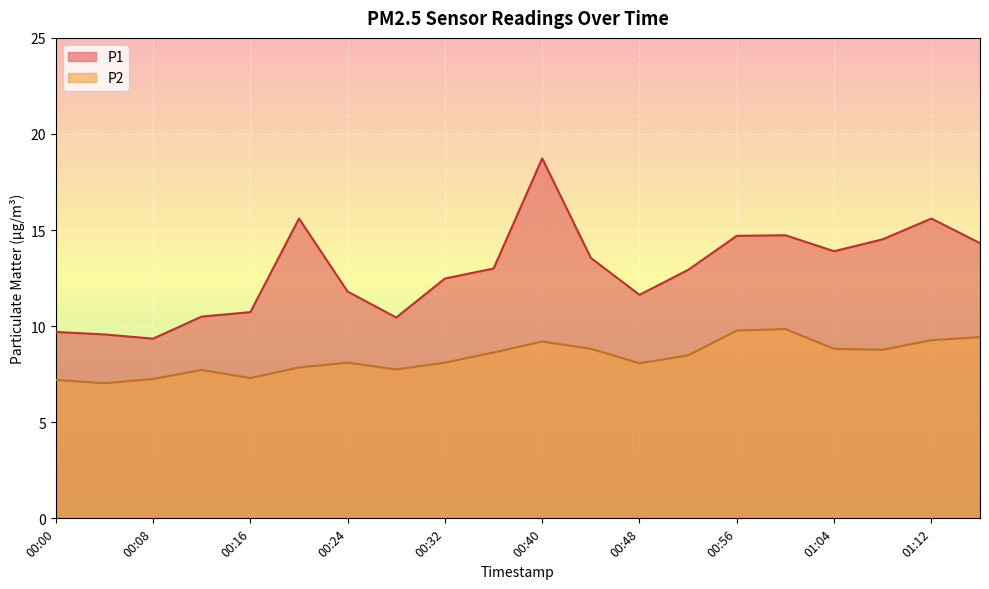

Rank the series by their maximum value, from lowest to highest.

P2, P1